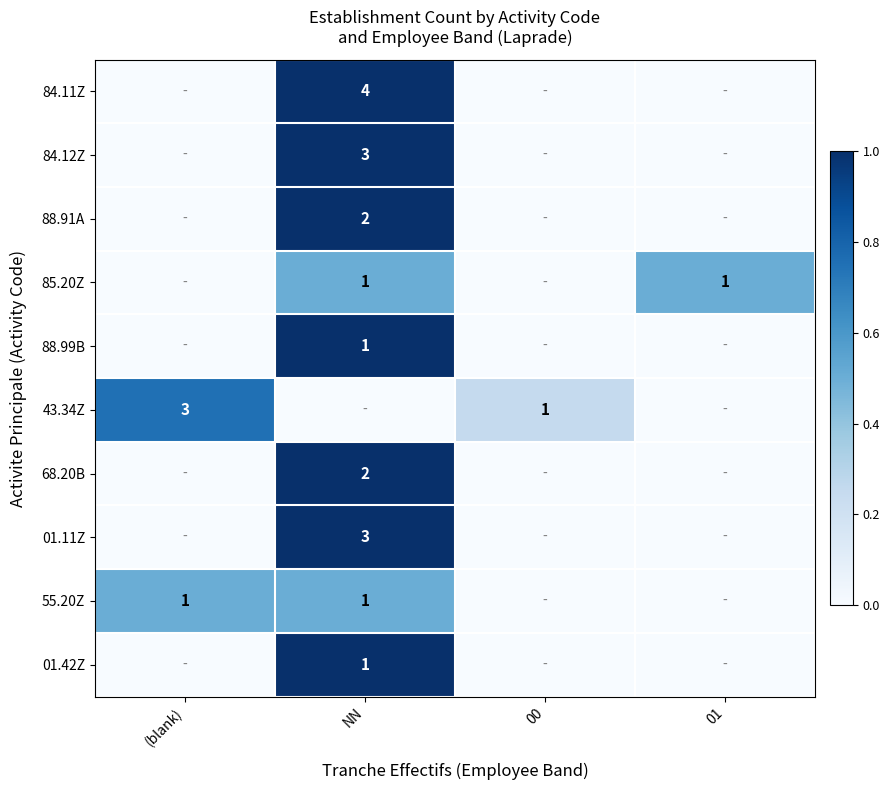

True or false: 84.12Z has a value of 1 at NN.

False